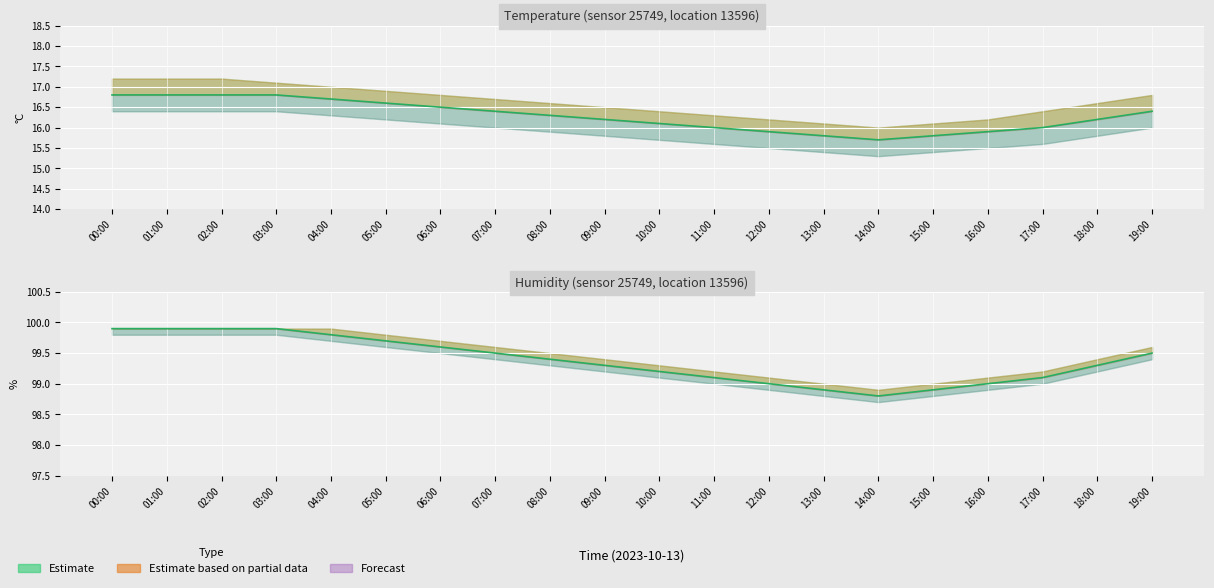

How many lines are shown in the chart?

2